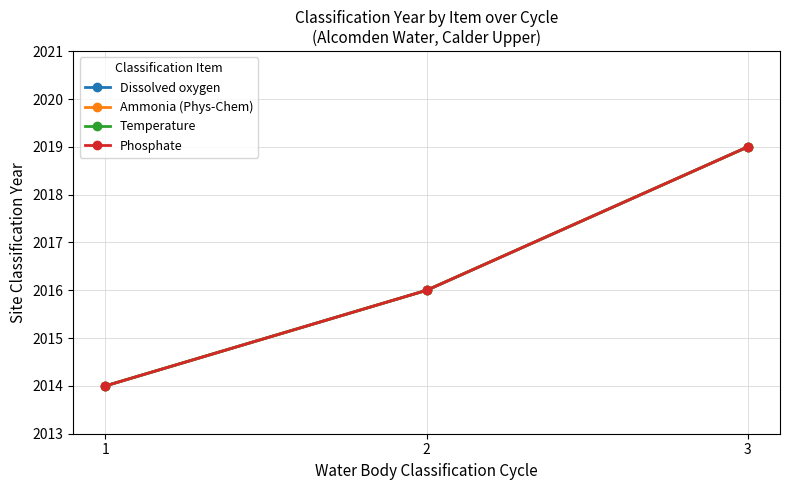

Does the chart have visible grid lines?

Yes